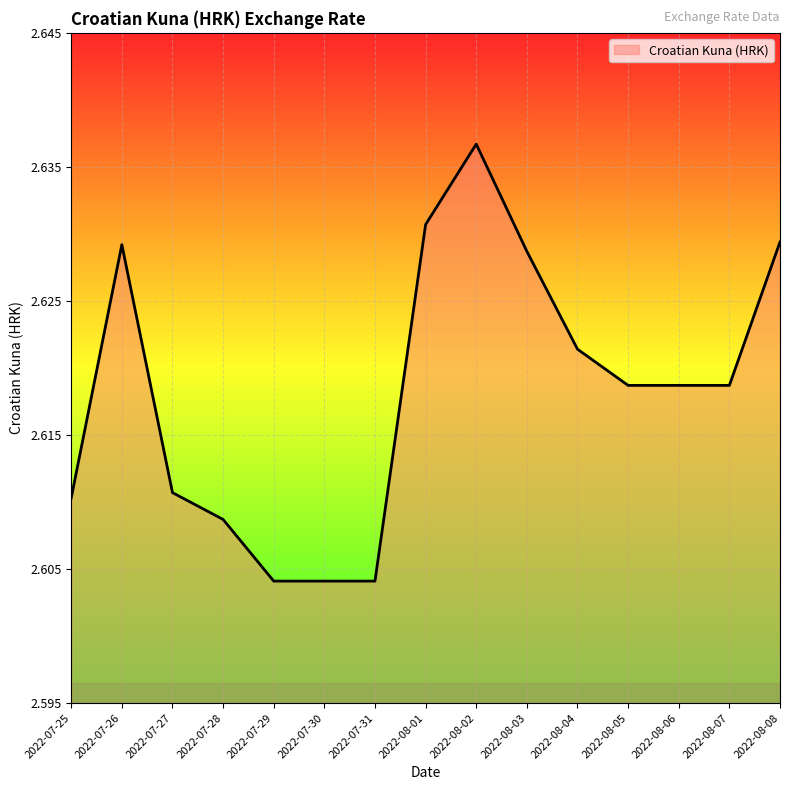

Between 2022-07-27 and 2022-07-28, which is larger?

2022-07-27